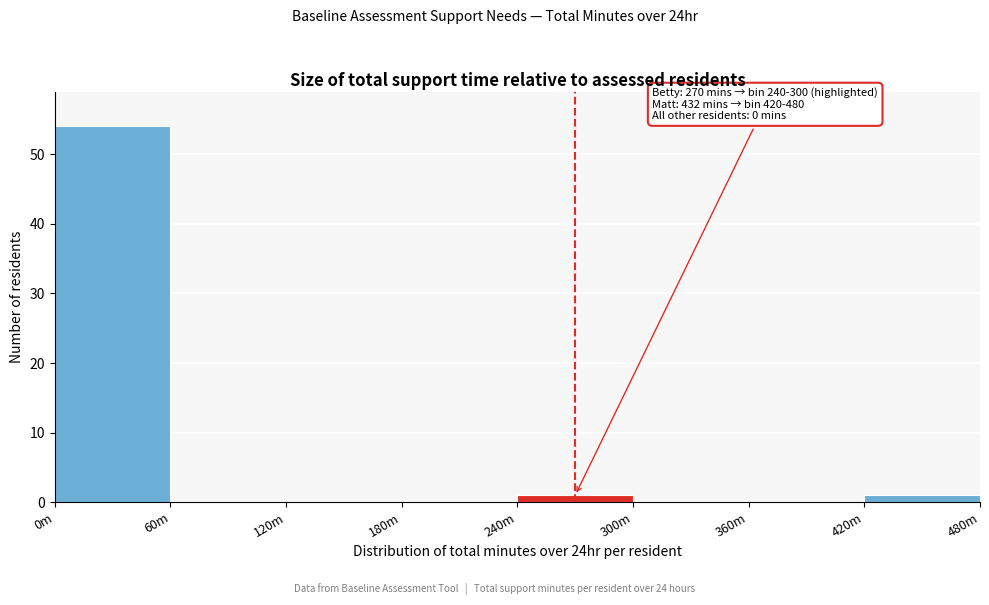

Reading right to left, what are all the values shown in this chart?

420m=1	360m=0	300m=0	240m=1	180m=0	120m=0	60m=0	0m=54